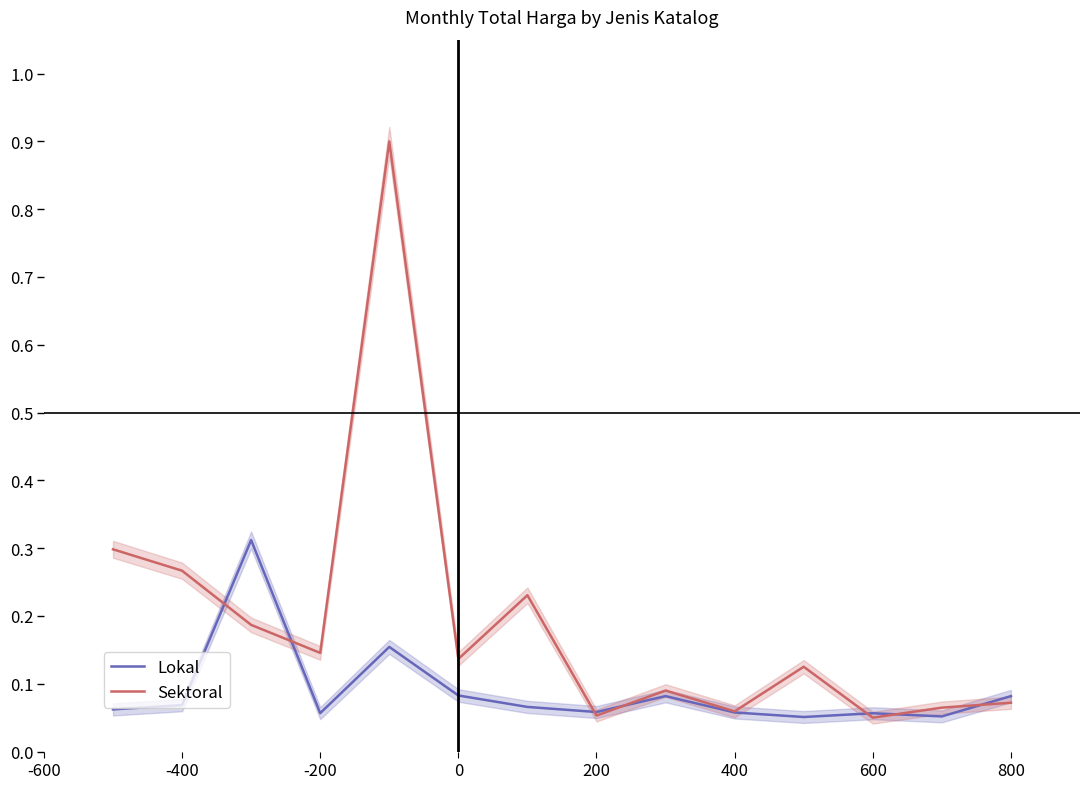

How many lines are shown in the chart?

2